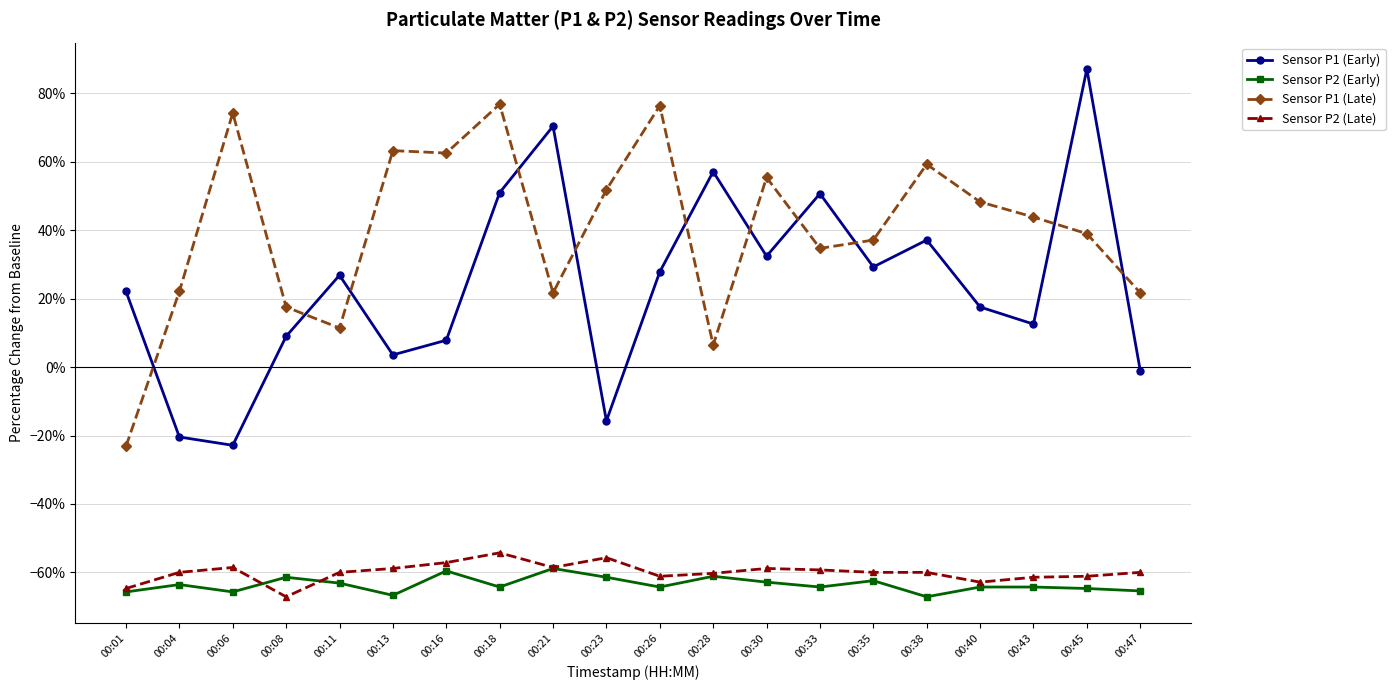

The value of Sensor P2 (Early) at 00:18 is -64.3. True or false?

True